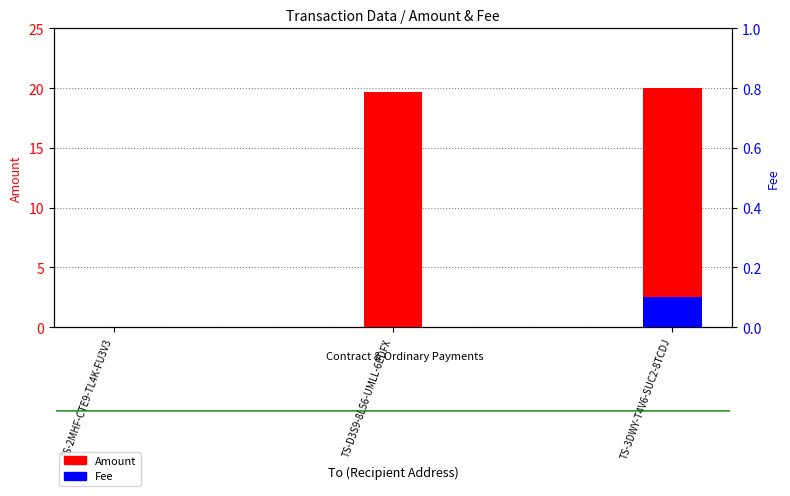

What is the sum of all Amount values?

39.7